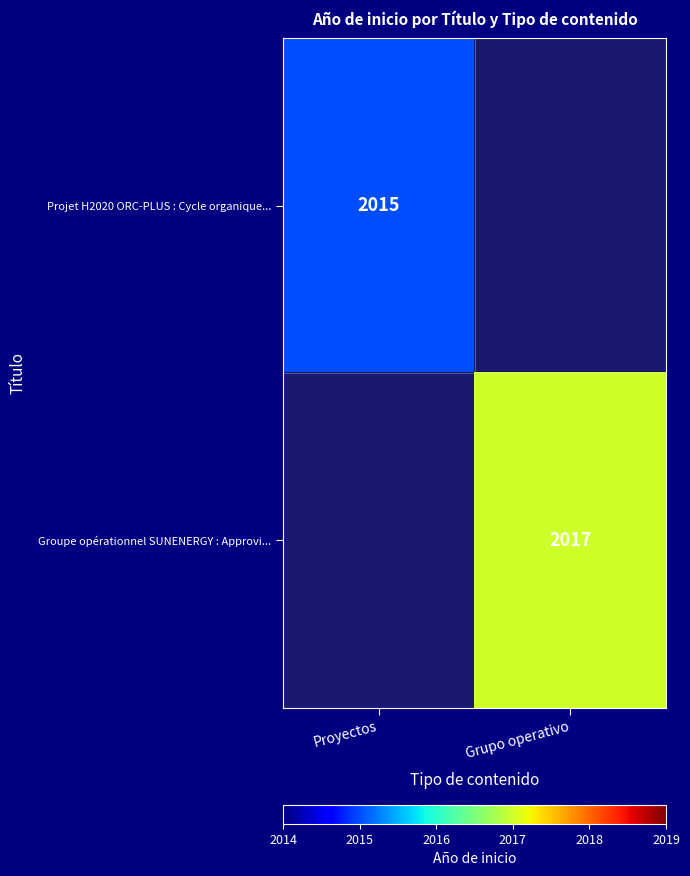

Is it true that Groupe opérationnel SUNENERGY : Approvi... equals 2017 at Grupo operativo?

True